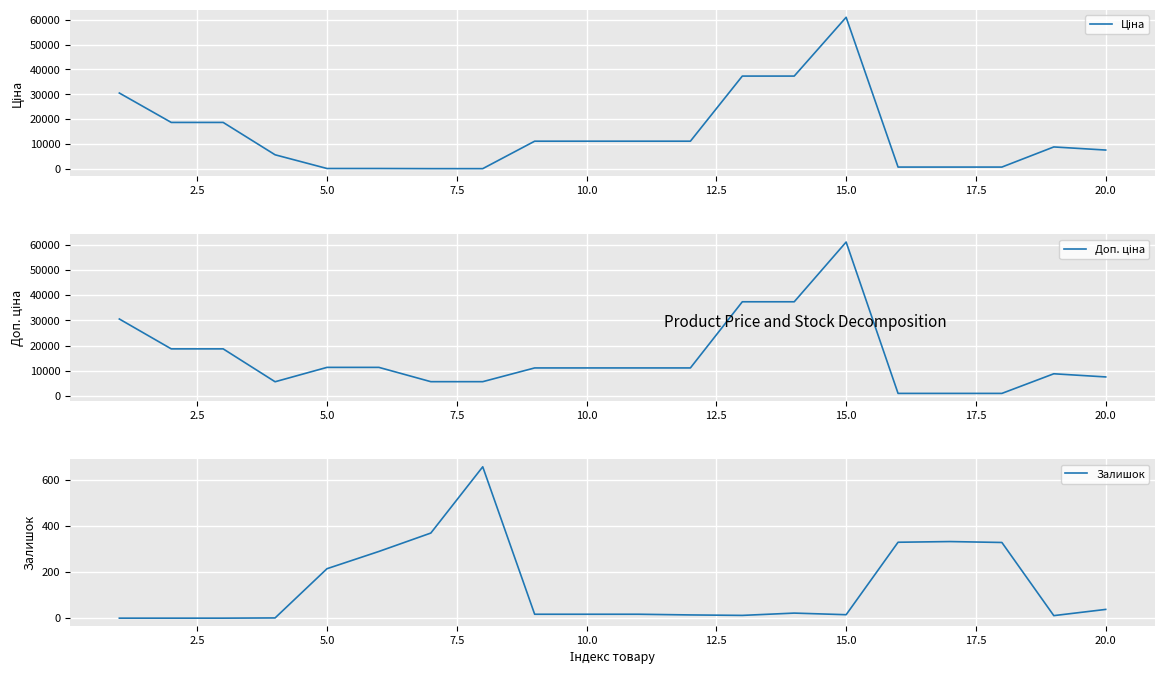

The value of Залишок at 5.0 is 320. True or false?

False